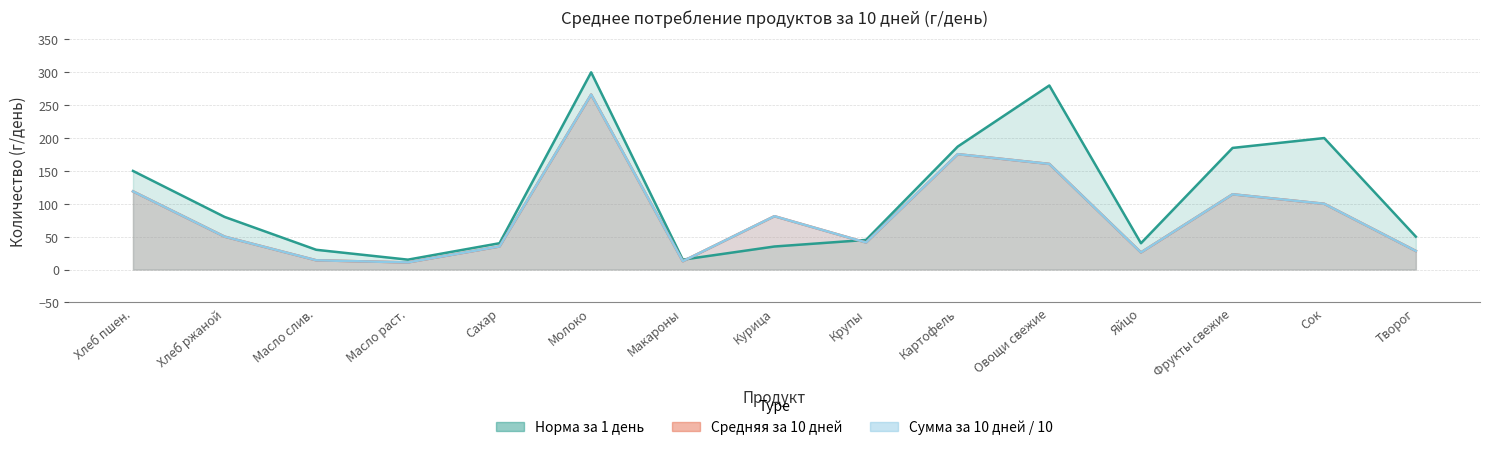

What is the spread (max minus min) of values at Крупы?

3.9